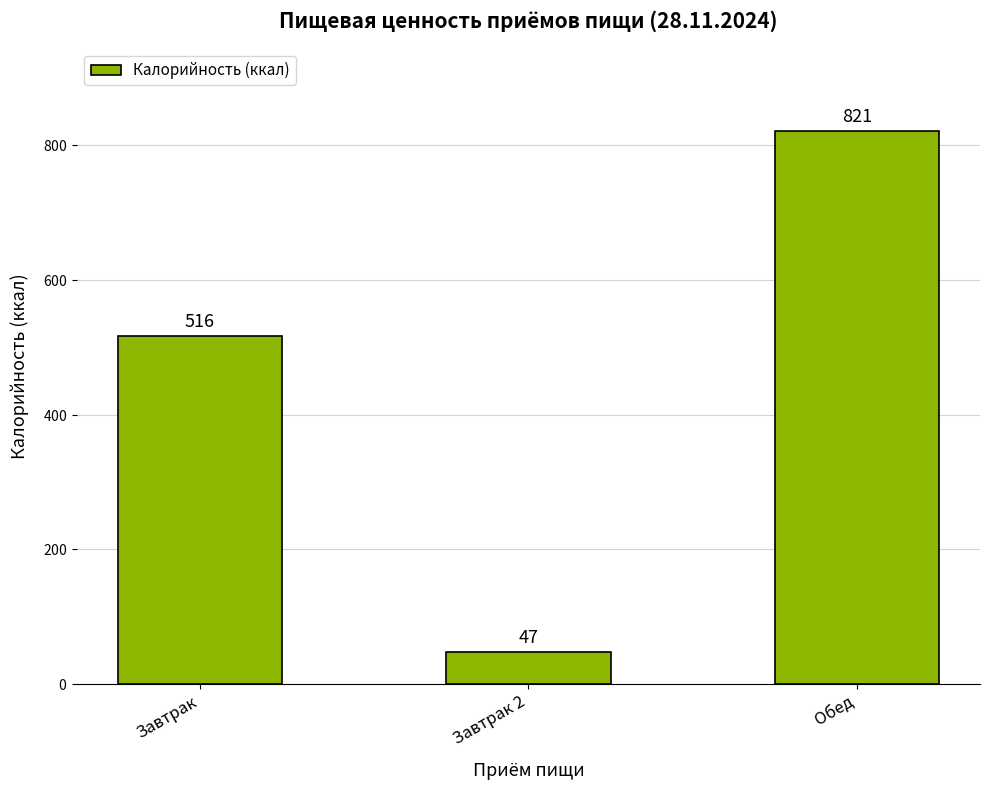

Reading left to right, list all the values displayed in this chart.

516	47	821